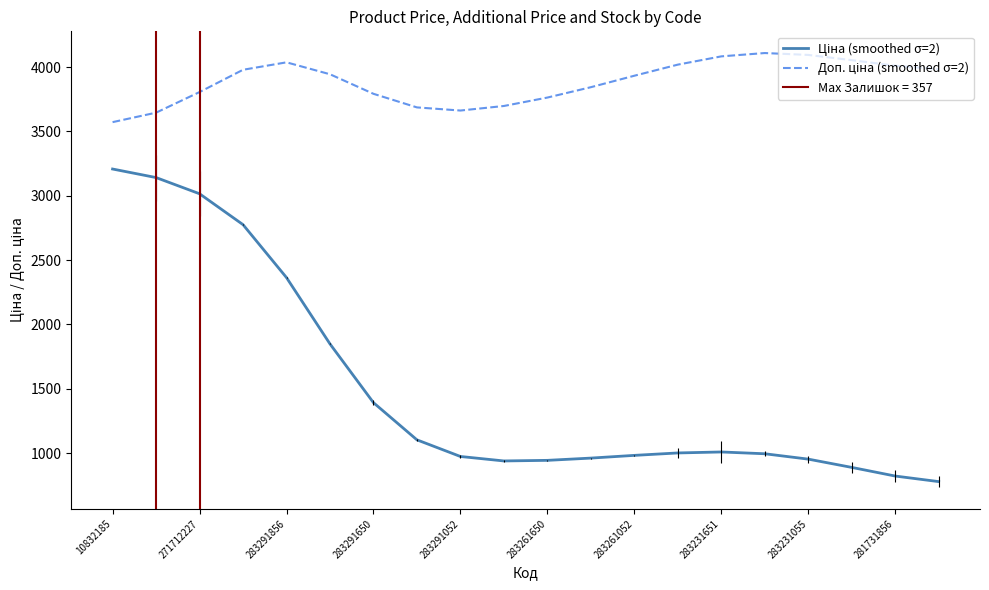

At which label is Доп. ціна (smoothed σ=2) closest to 3840?

11